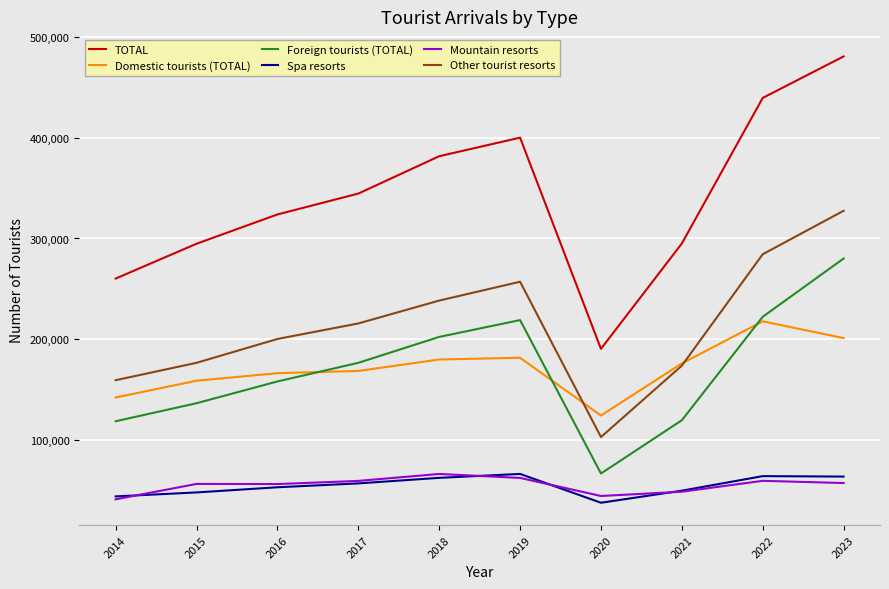

What is the sum of the Domestic tourists (TOTAL) values at 2019 and 2023?

382377